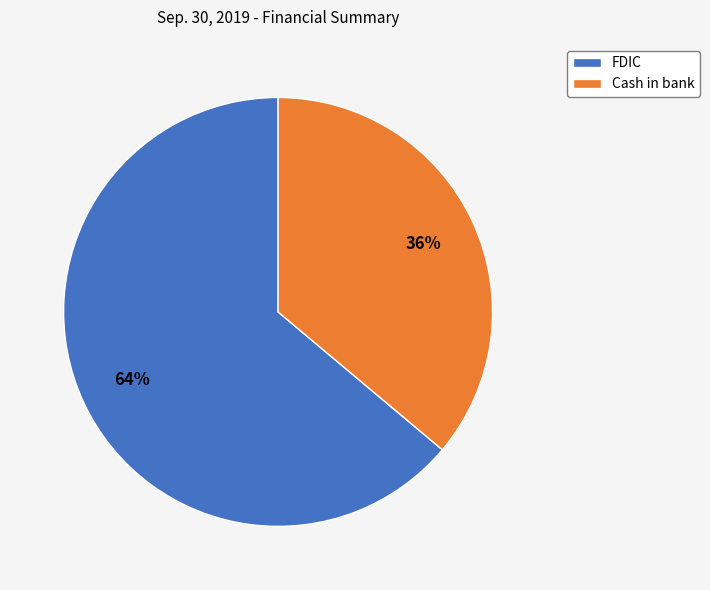

Is it true that FDIC is 64% of the pie?

True